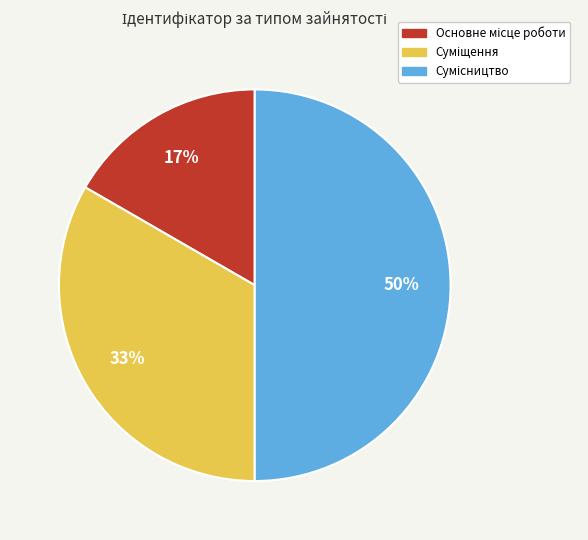

Count the number of slices in the pie.

3